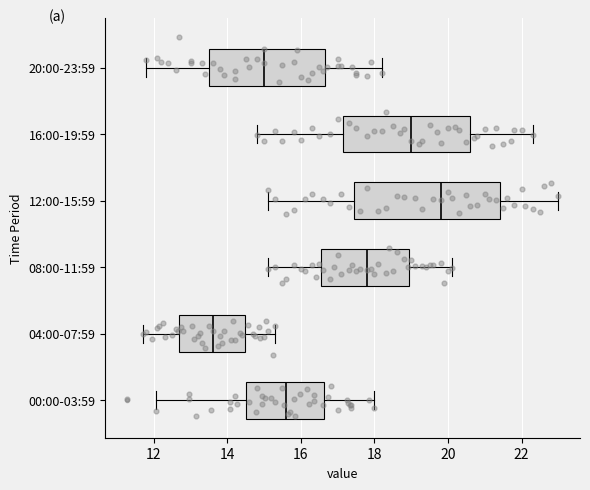

Where does the left whisker of the box for 16:00-19:59 end on the x-axis? The values are not printed on the chart, so give them approximately, as read against the axis.

14.8